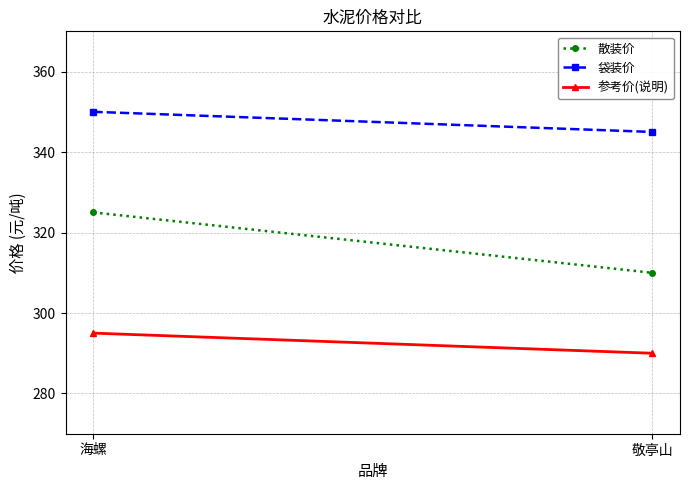

How many data points in 袋装价 are less than 350?

1